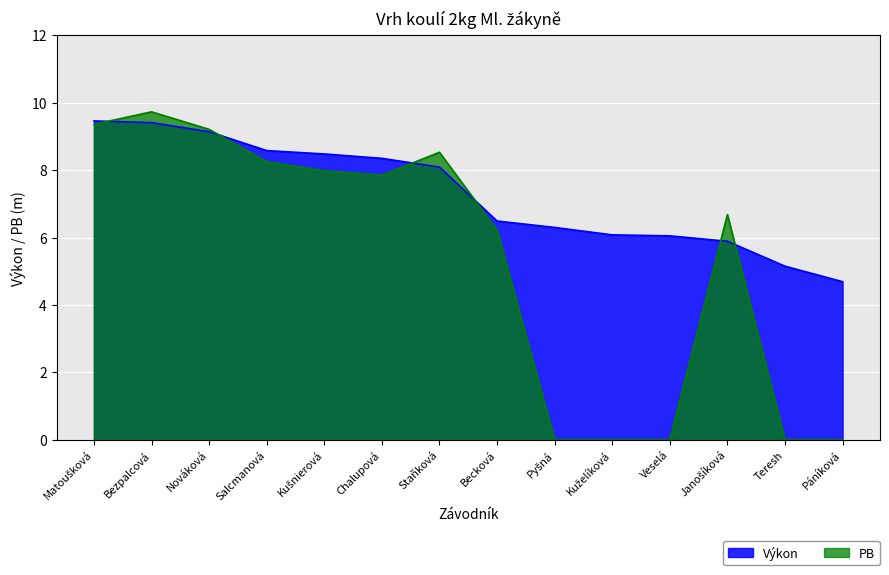

Where is the first local maximum for PB?

Bezpalcová